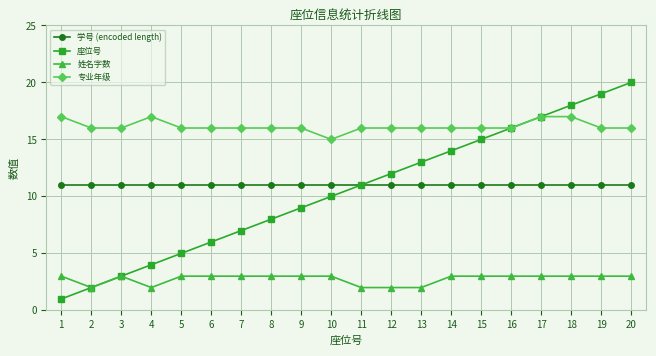

Reading left to right, list all the values displayed in this chart.

学号 (encoded length): 11	11	11	11	11	11	11	11	11	11	11	11	11	11	11	11	11	11	11	11
座位号: 1	2	3	4	5	6	7	8	9	10	11	12	13	14	15	16	17	18	19	20
姓名字数: 3	2	3	2	3	3	3	3	3	3	2	2	2	3	3	3	3	3	3	3
专业年级: 17	16	16	17	16	16	16	16	16	15	16	16	16	16	16	16	17	17	16	16